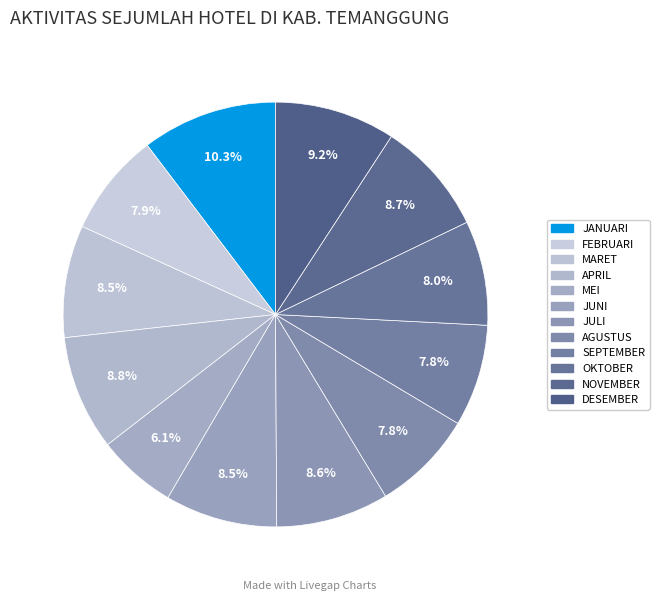

Do DESEMBER and SEPTEMBER together represent more than half of the pie?

No